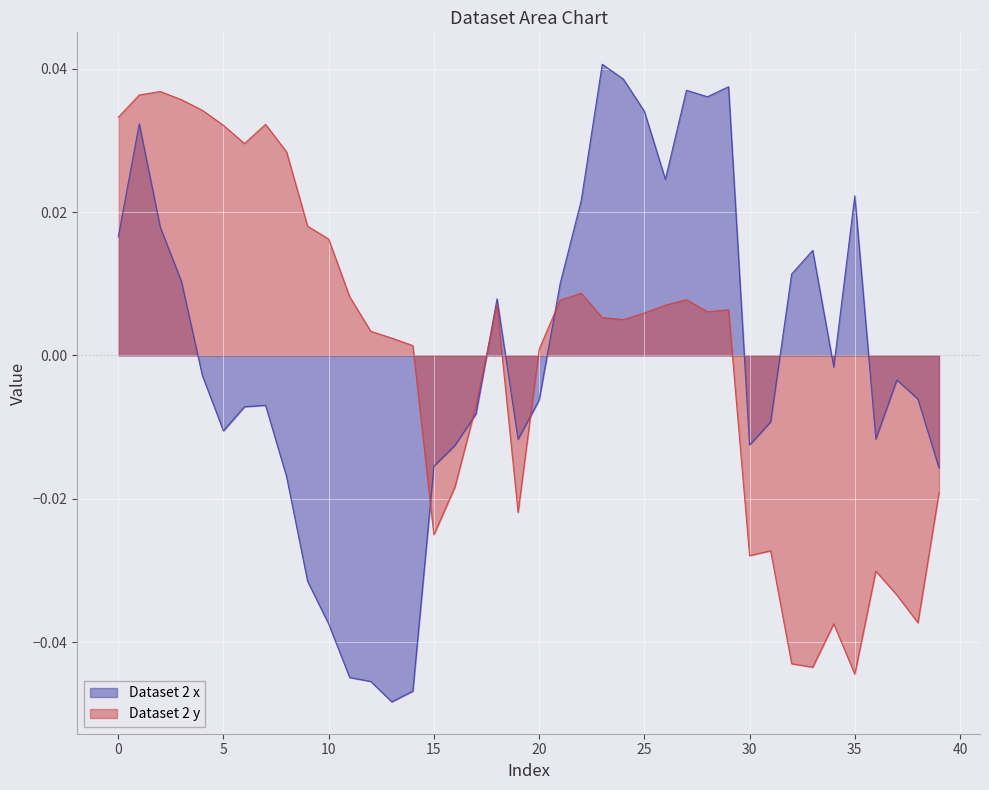

Is the value of Dataset 2 x at 13 greater than the value of Dataset 2 y at 23?

No